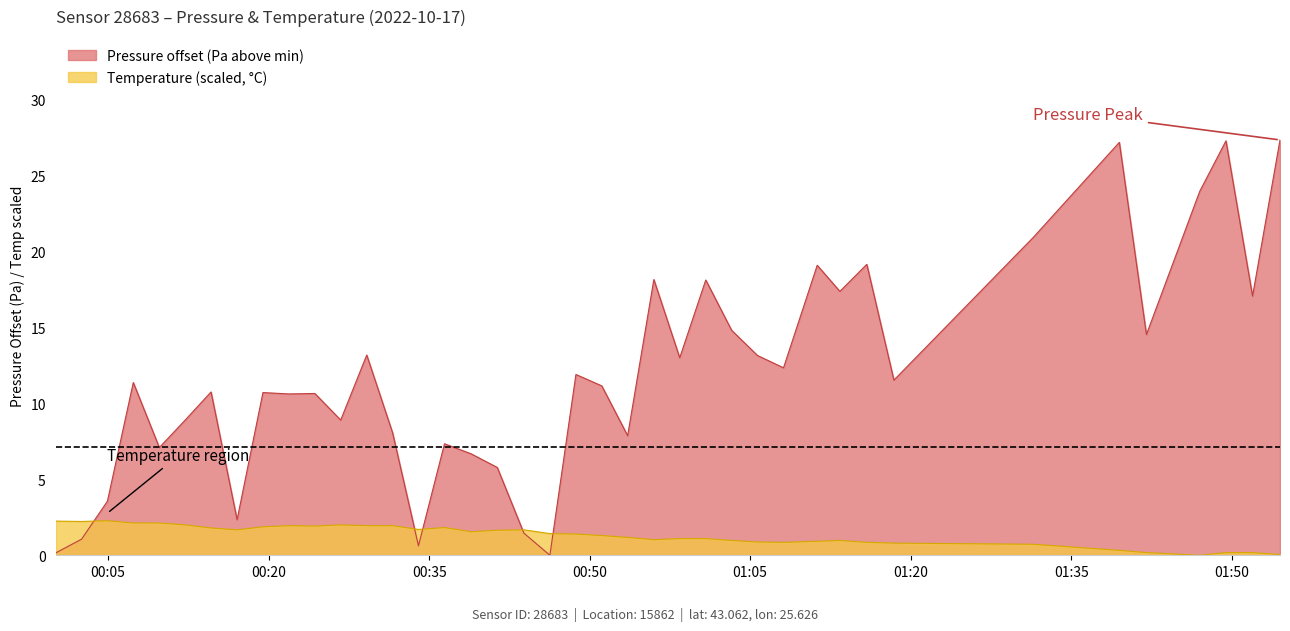

Which series has the largest total across all categories?

Pressure offset (Pa above min)